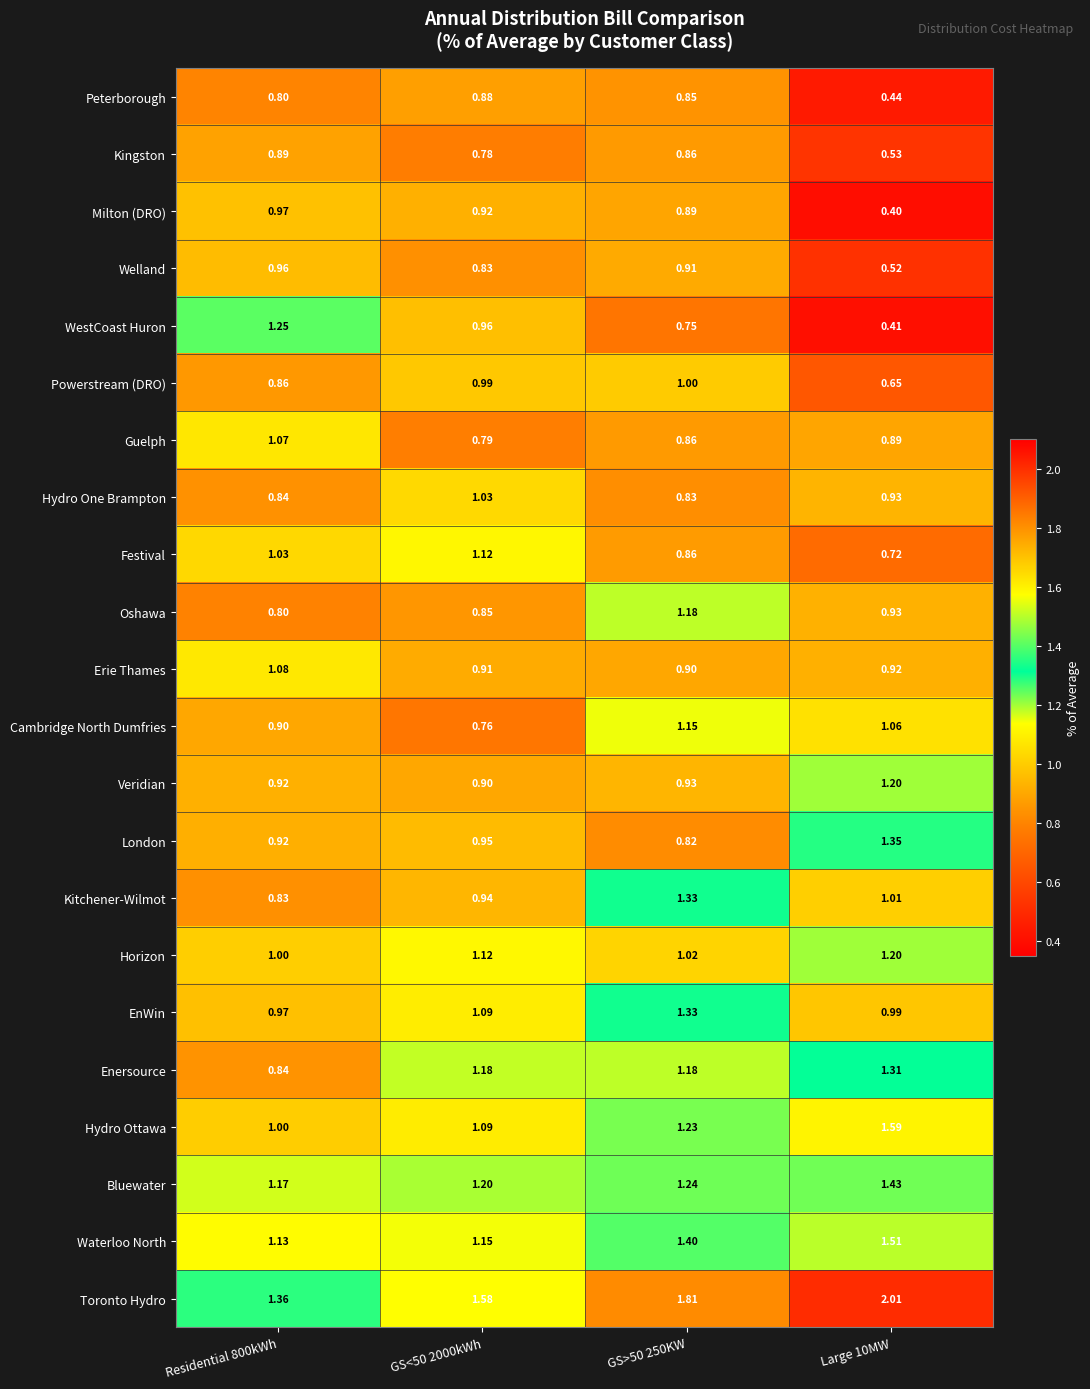

Which series has the largest total across all categories?

Toronto Hydro